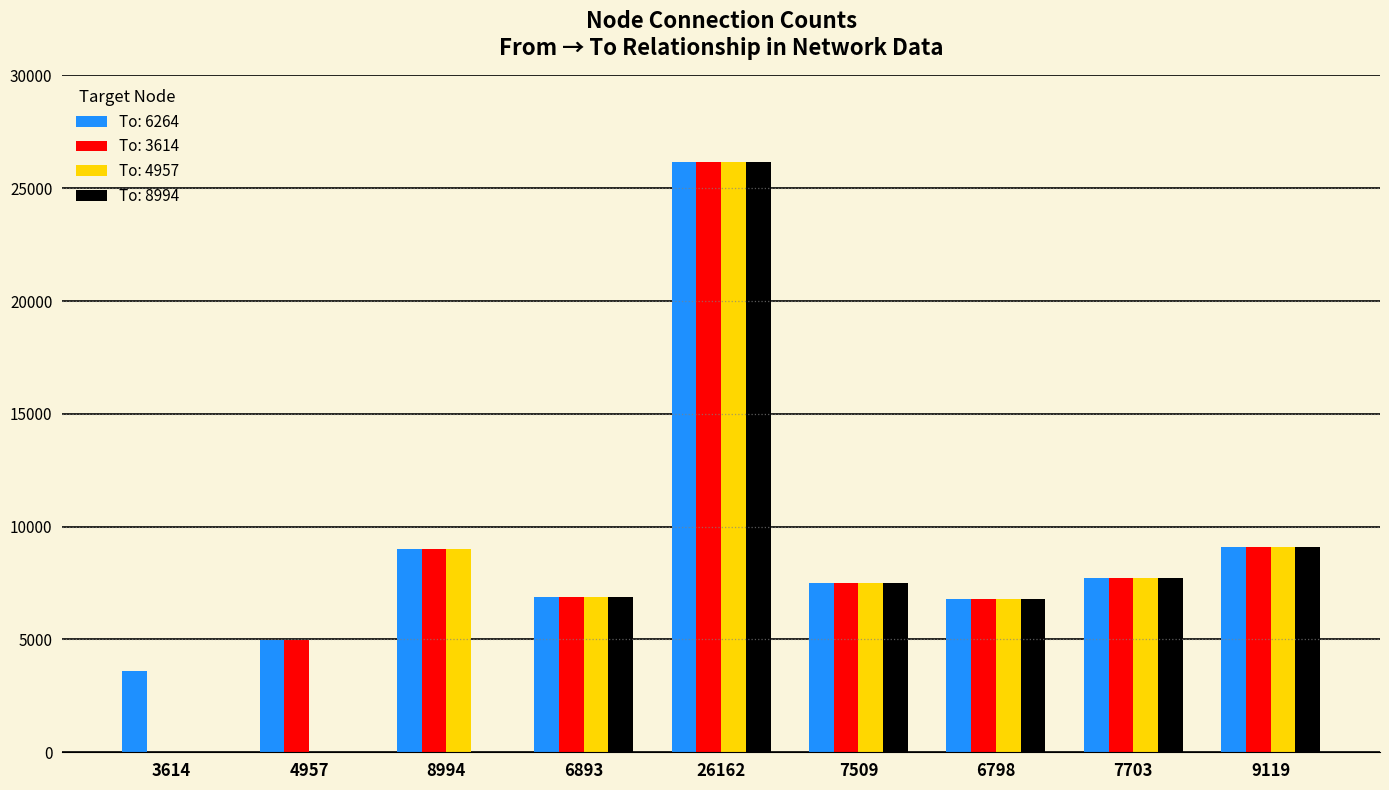

What is the sum of all To: 6264 values?

81749